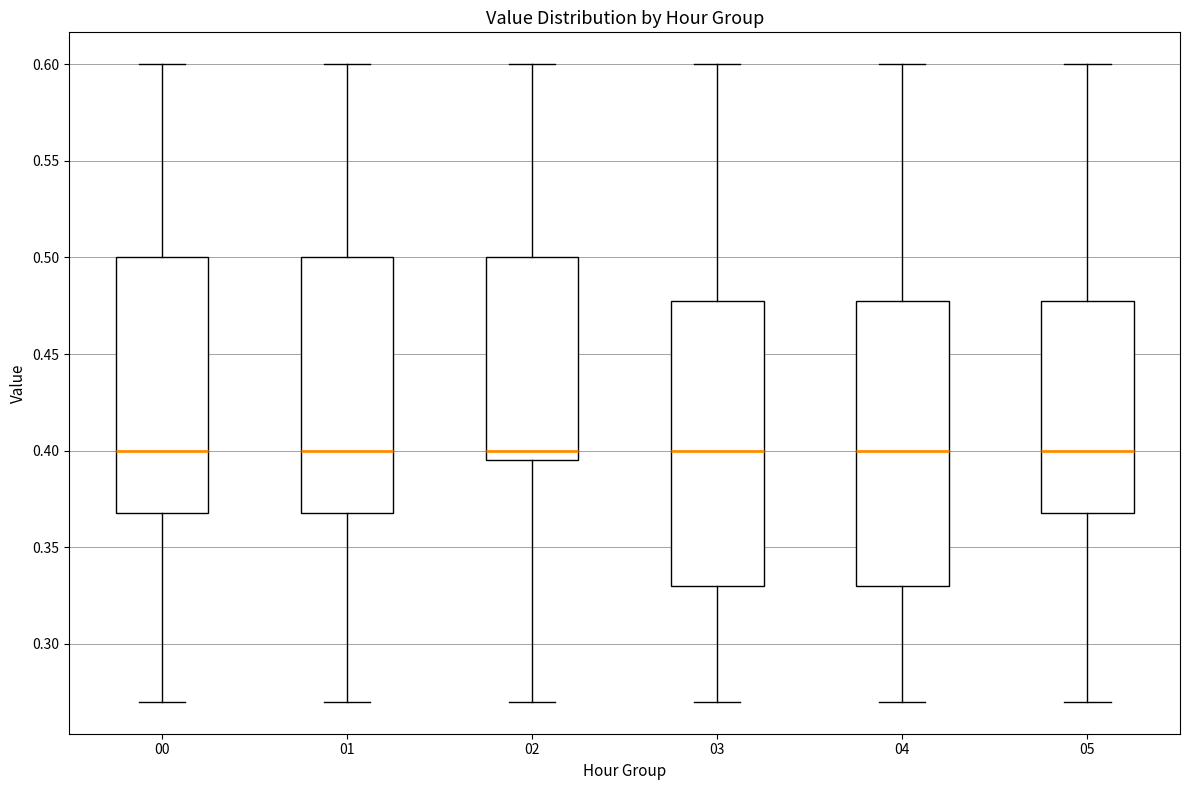

Reading left to right, read every box against the y-axis: the position of its median line, the range the box covers, and the ends of its whiskers. The values are not printed on the chart, so give them approximately, as read against the axis.

00: median 0.400, box 0.370 to 0.500, whiskers 0.270 to 0.600
01: median 0.400, box 0.370 to 0.500, whiskers 0.270 to 0.600
02: median 0.400, box 0.395 to 0.500, whiskers 0.270 to 0.600
03: median 0.400, box 0.330 to 0.480, whiskers 0.270 to 0.600
04: median 0.400, box 0.330 to 0.480, whiskers 0.270 to 0.600
05: median 0.400, box 0.370 to 0.480, whiskers 0.270 to 0.600